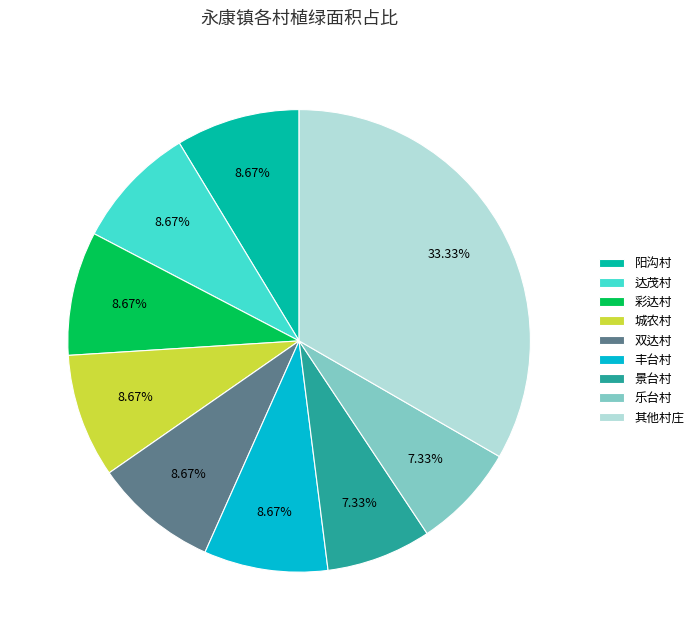

Does any single category account for the majority?

No